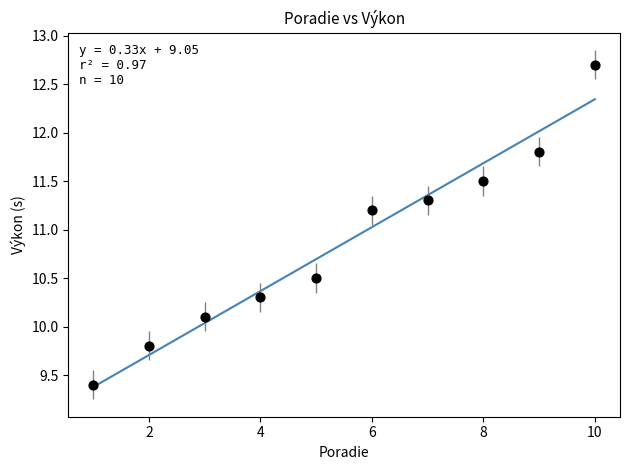

What is the range of Y values (max minus min)?

3.3